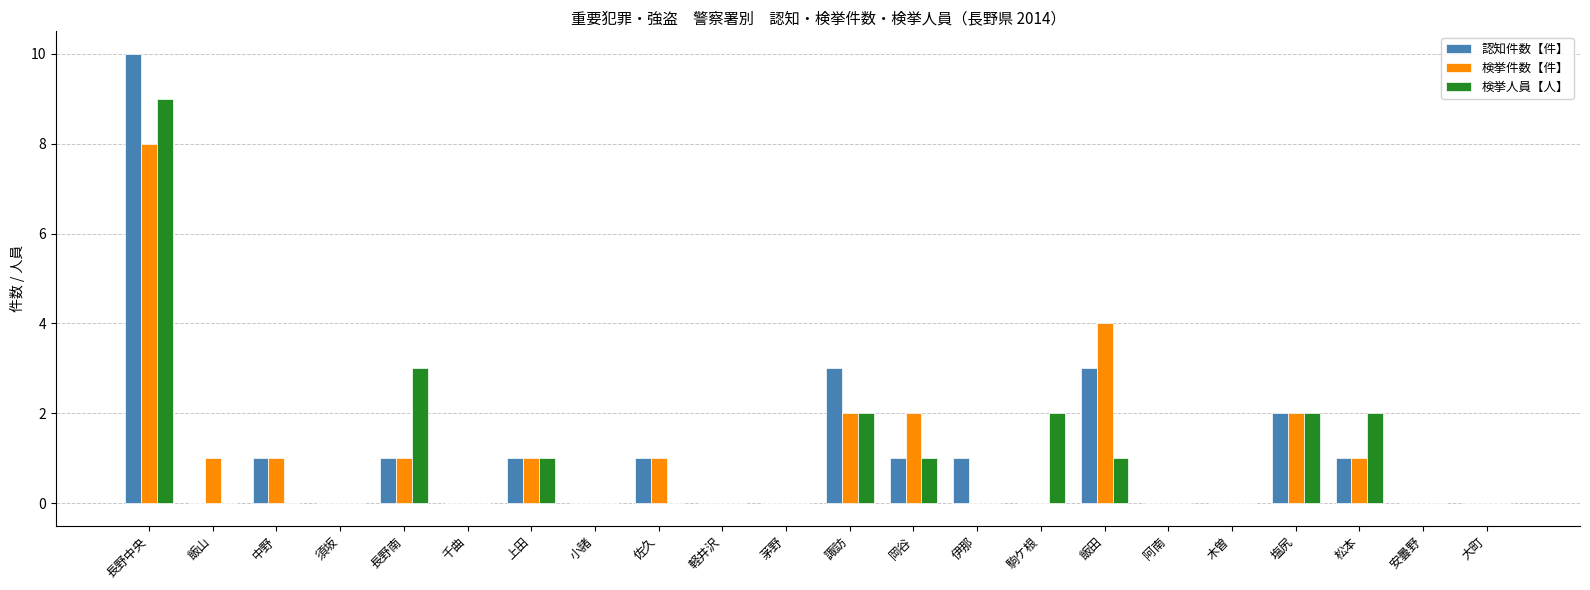

Reading left to right, extract all data points from this chart.

認知件数【件】: 10	0	1	0	1	0	1	0	1	0	0	3	1	1	0	3	0	0	2	1	0	0
検挙件数【件】: 8	1	1	0	1	0	1	0	1	0	0	2	2	0	0	4	0	0	2	1	0	0
検挙人員【人】: 9	0	0	0	3	0	1	0	0	0	0	2	1	0	2	1	0	0	2	2	0	0